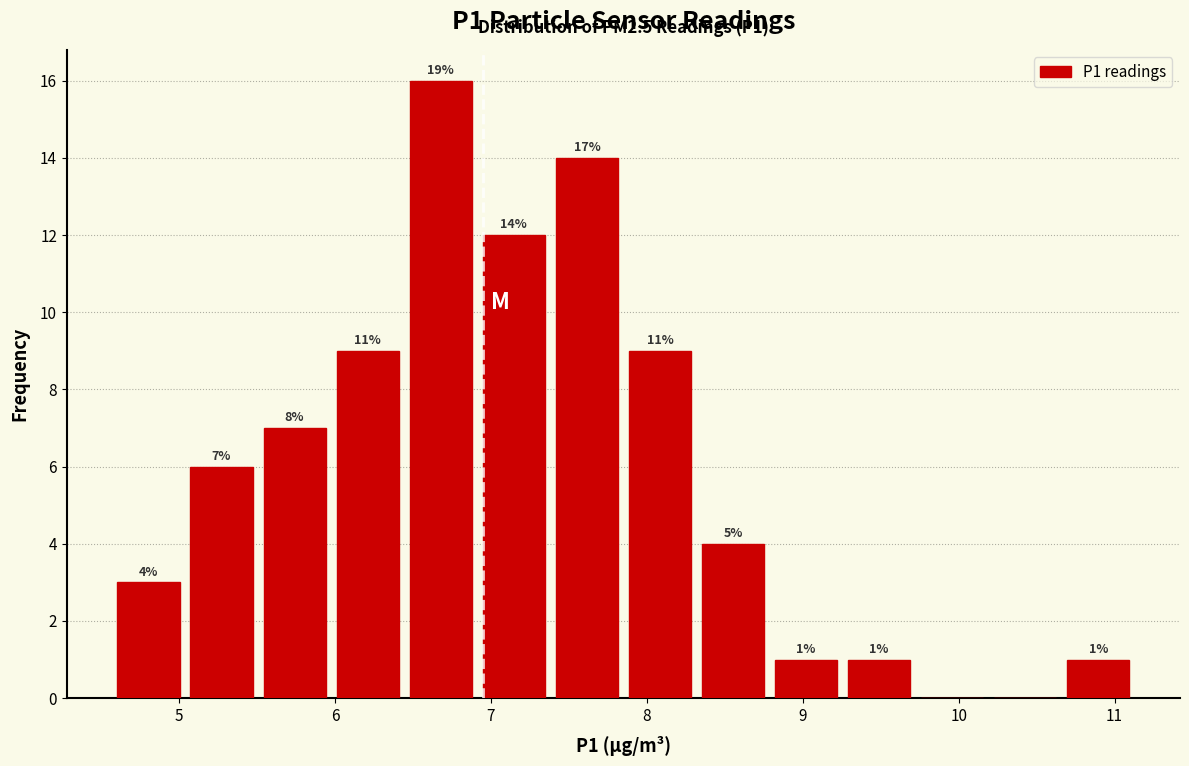

Which range on the x-axis has the tallest bar?

6.4 to 6.9